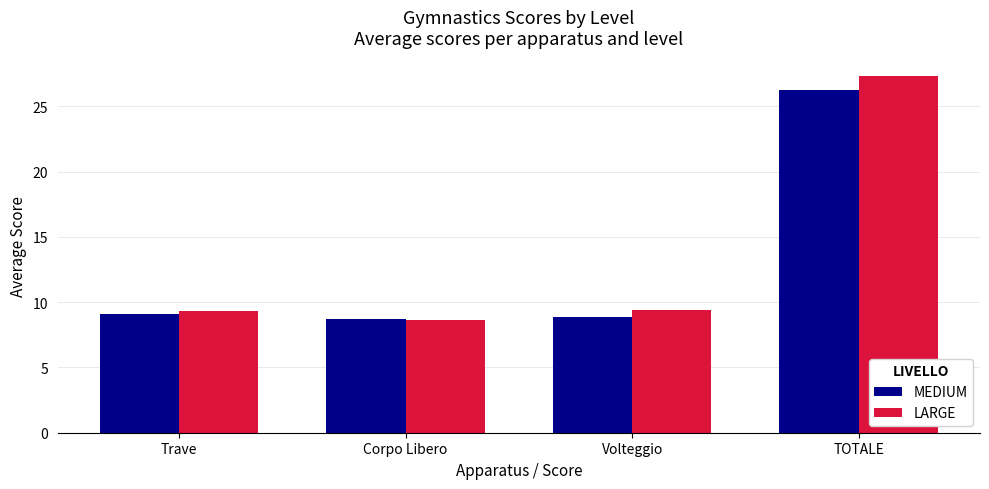

What value does the LARGE series have at Volteggio?

9.4